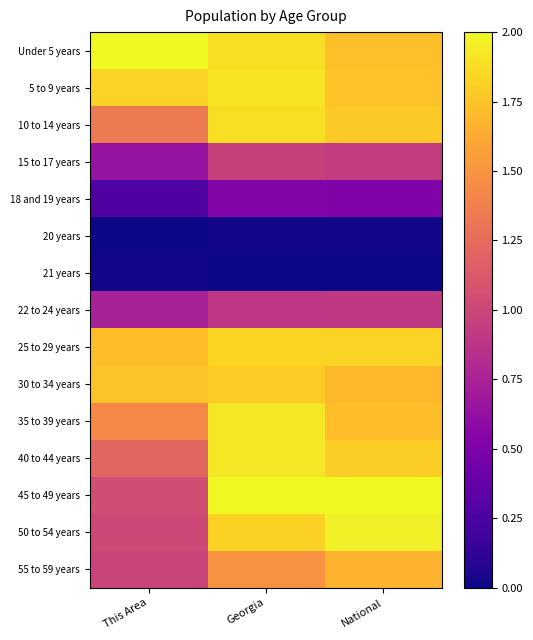

Which has a higher value, Georgia or National?

Georgia